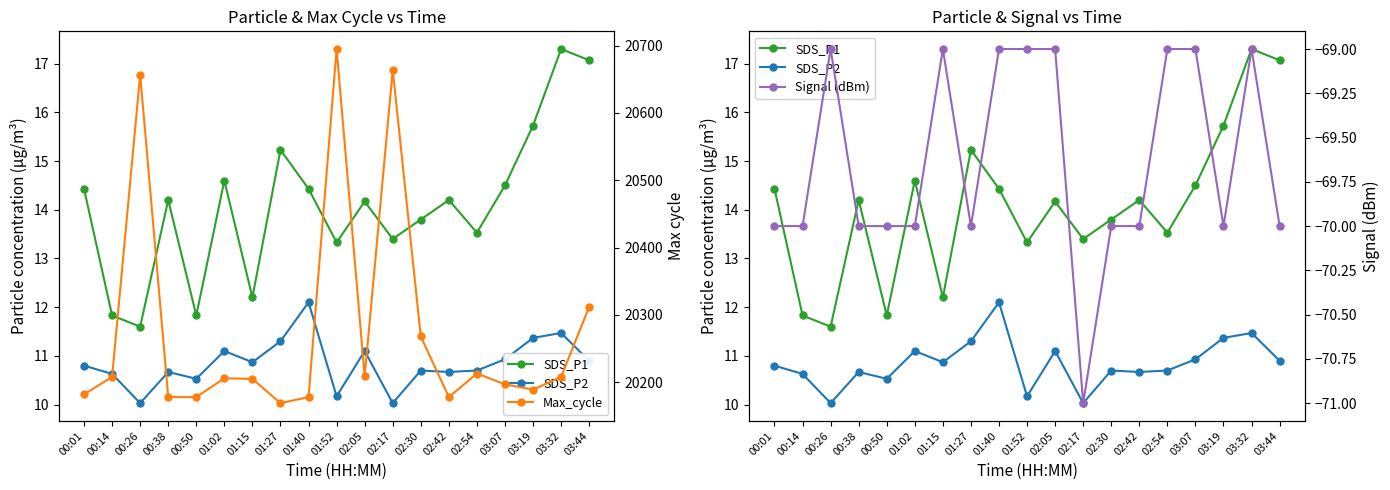

True or false: Max_cycle has a value of 20206.0 at 01:02.

True